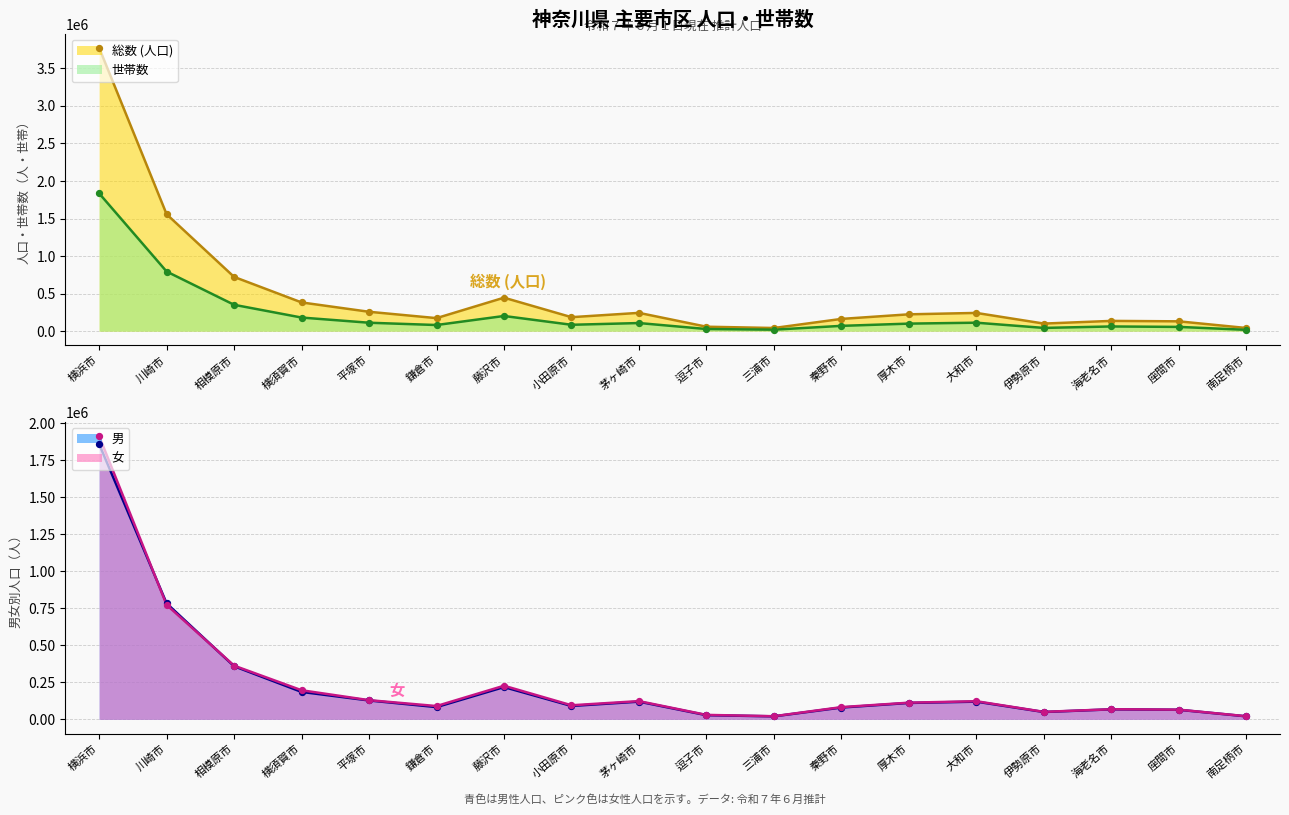

Which series has the widest spread of Y values?

総数 (人口)